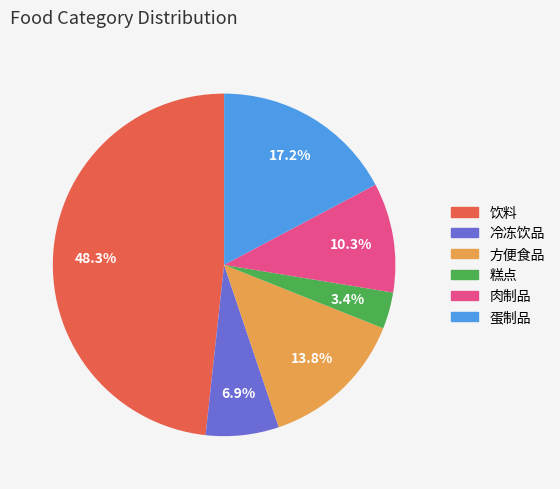

To the nearest percent, what is the difference between the 糕点 and 饮料 slice percentages?

45%